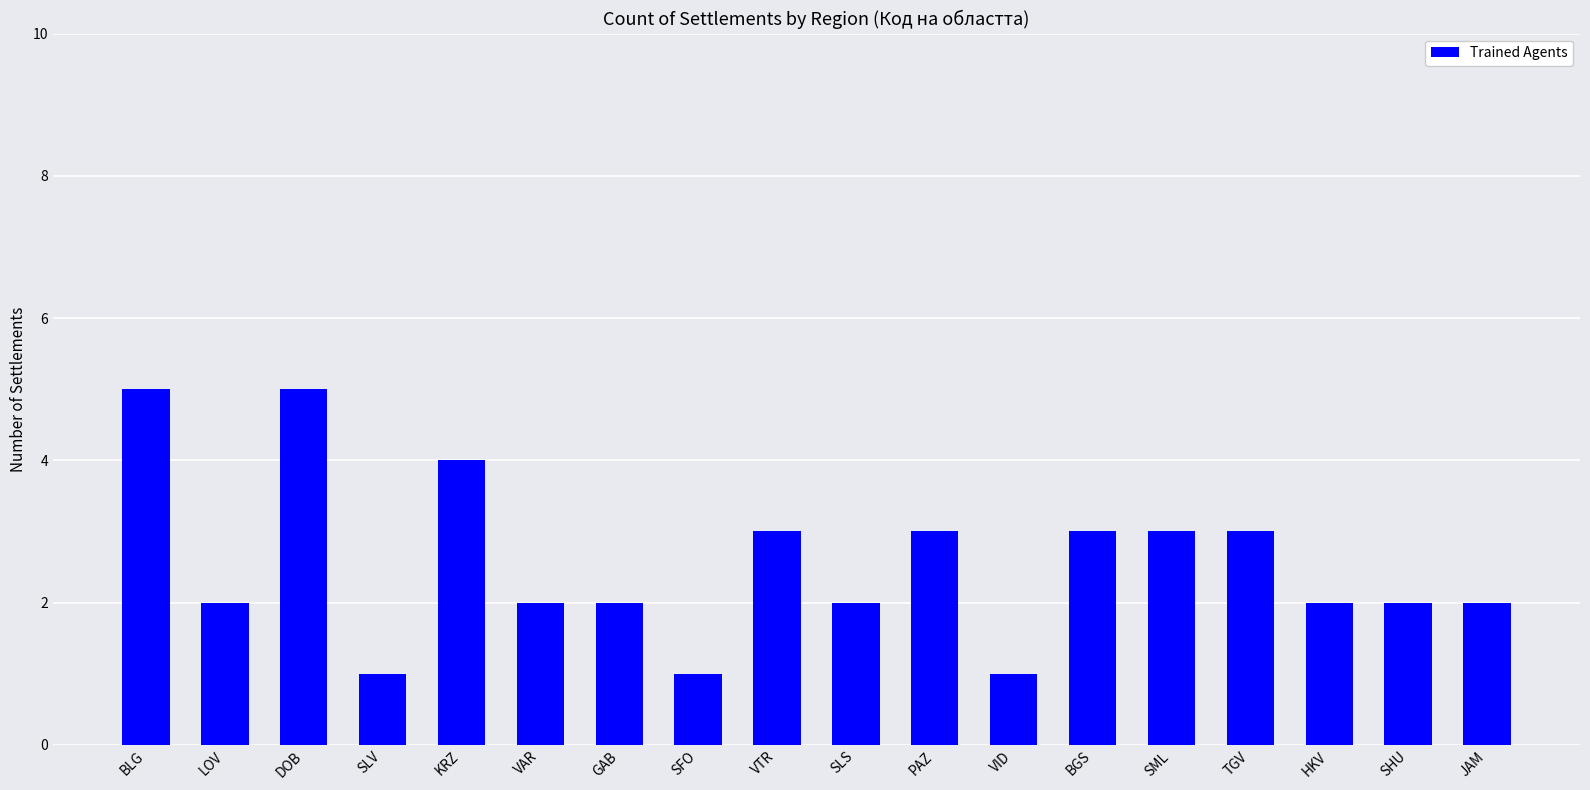

What is the difference between the second highest and second lowest values?

4